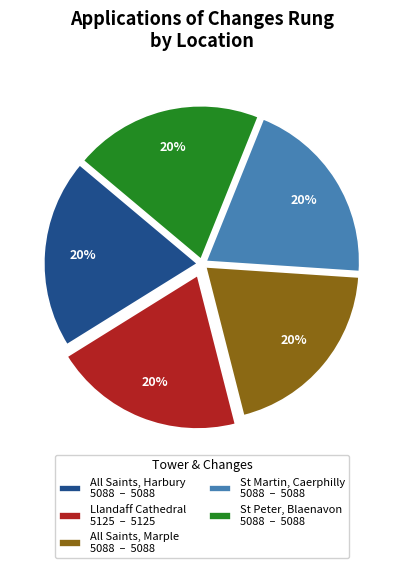

What is the ratio of the value at All Saints, Marple 5088 – 5088 to the value at St Martin, Caerphilly 5088 – 5088?

1.0